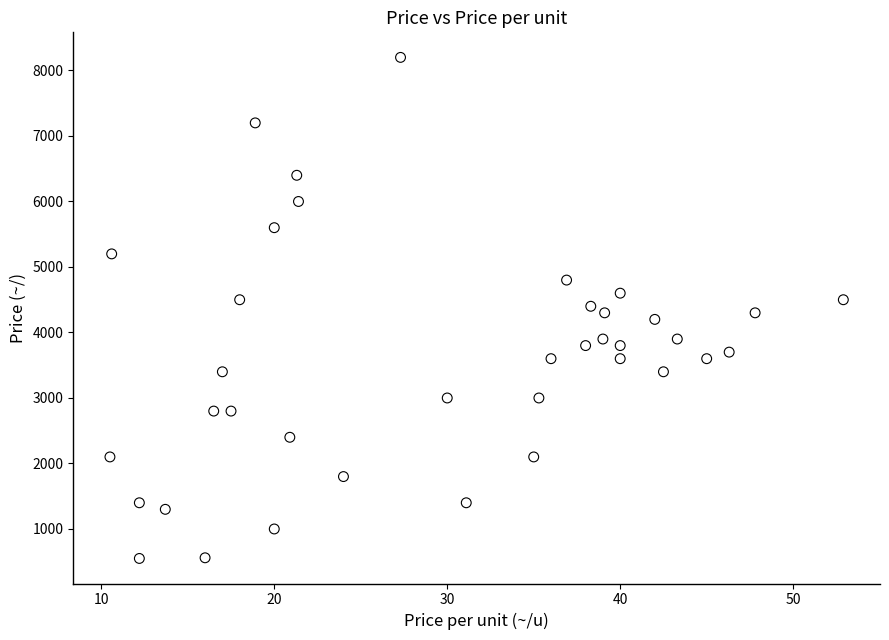

What is the range of Y values (max minus min)?

7650